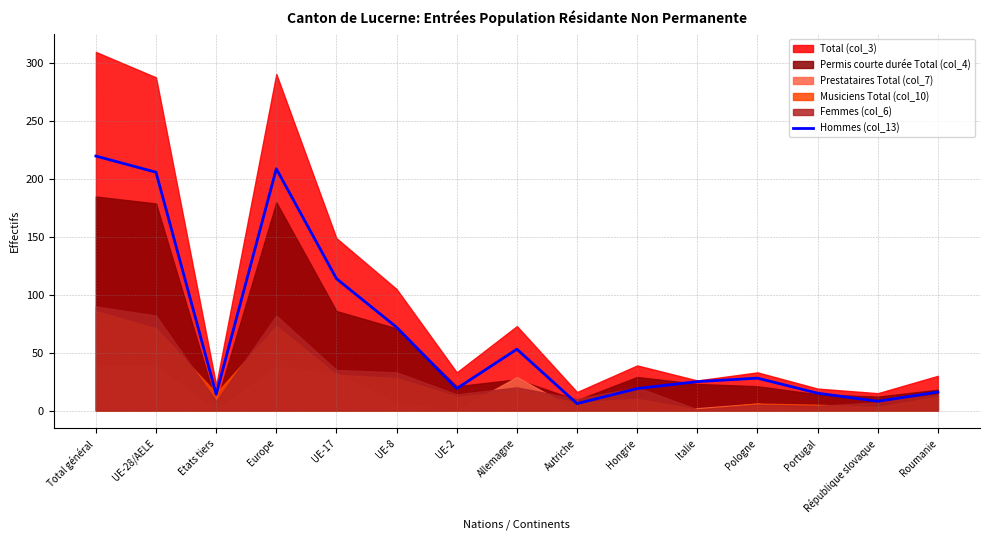

The value at UE-28/AELE is 298. True or false?

False